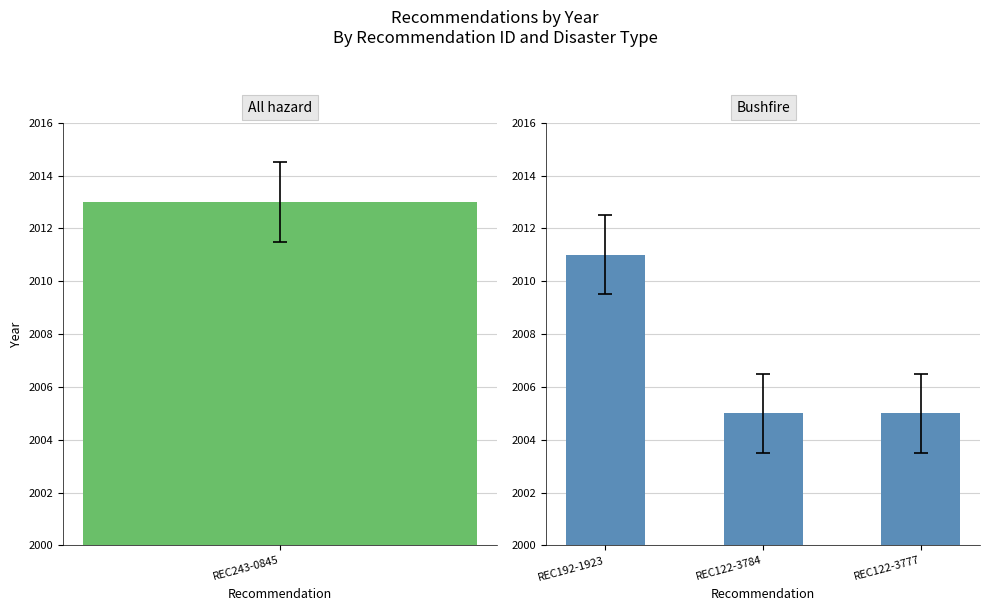

Read the value at REC122-3784.

2005